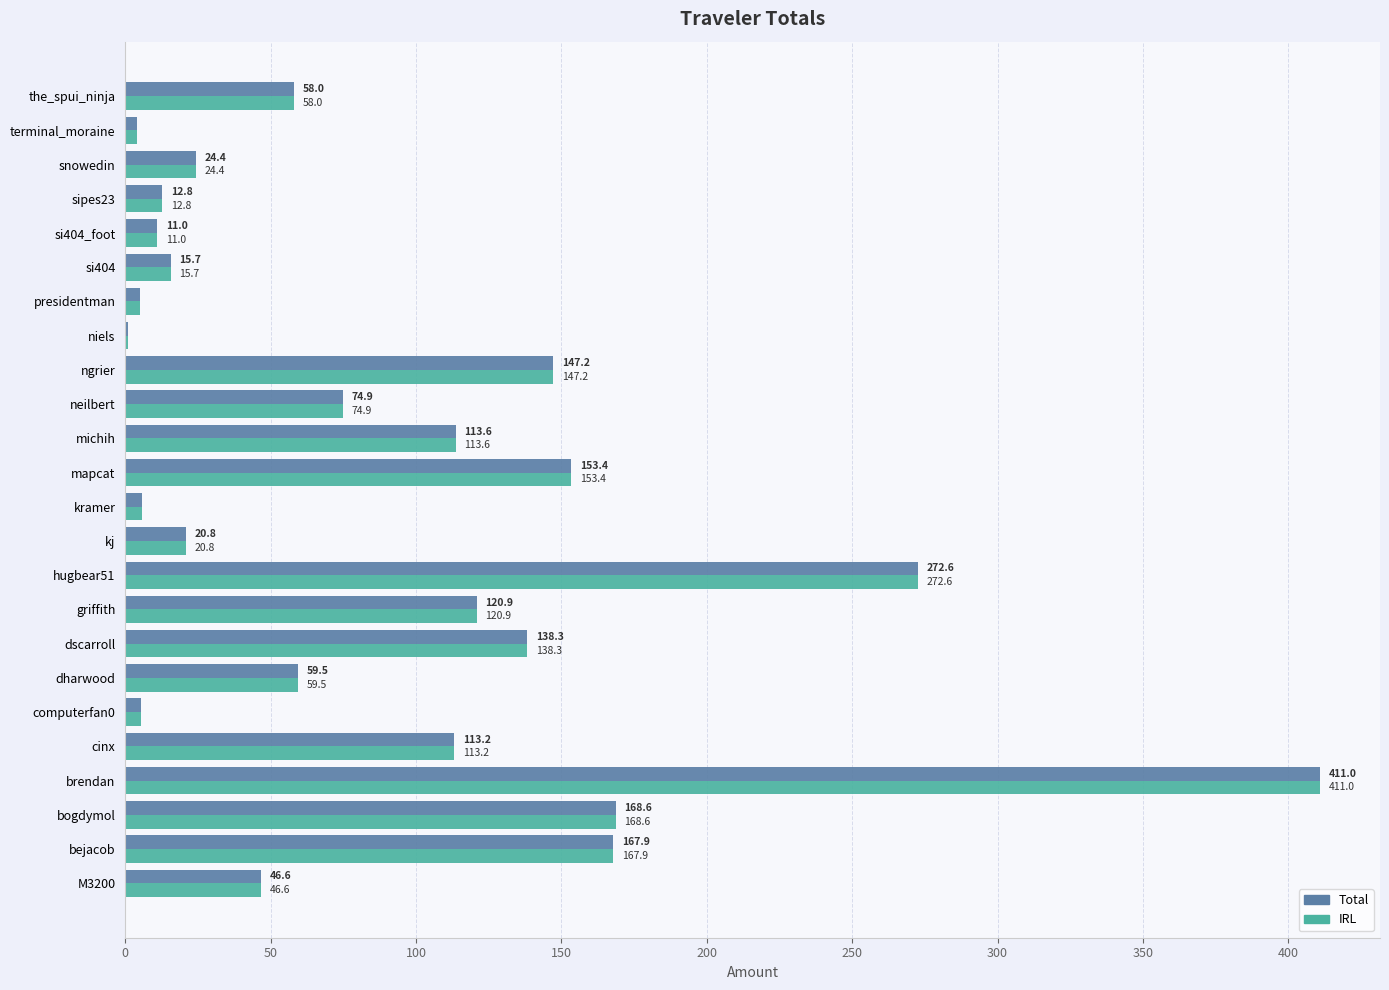

Is it true that Total equals 11.0 at si404_foot?

True